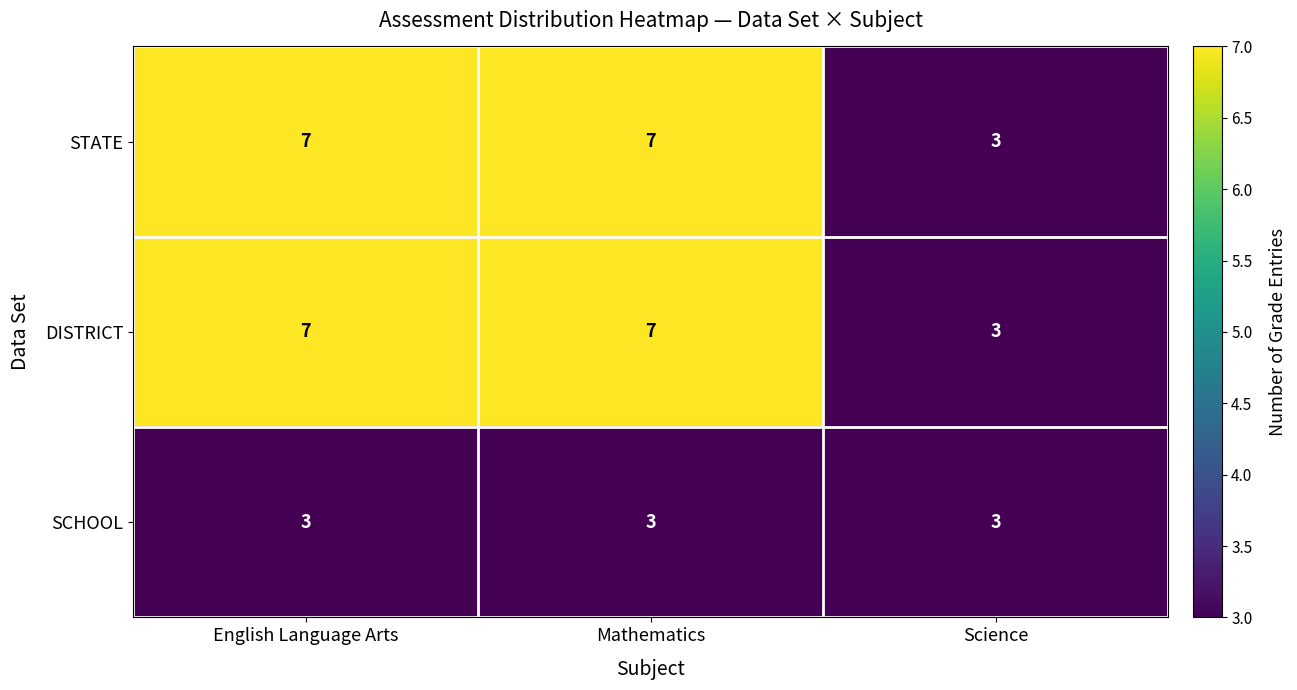

What is the difference between the second highest and minimum values in the STATE series?

4